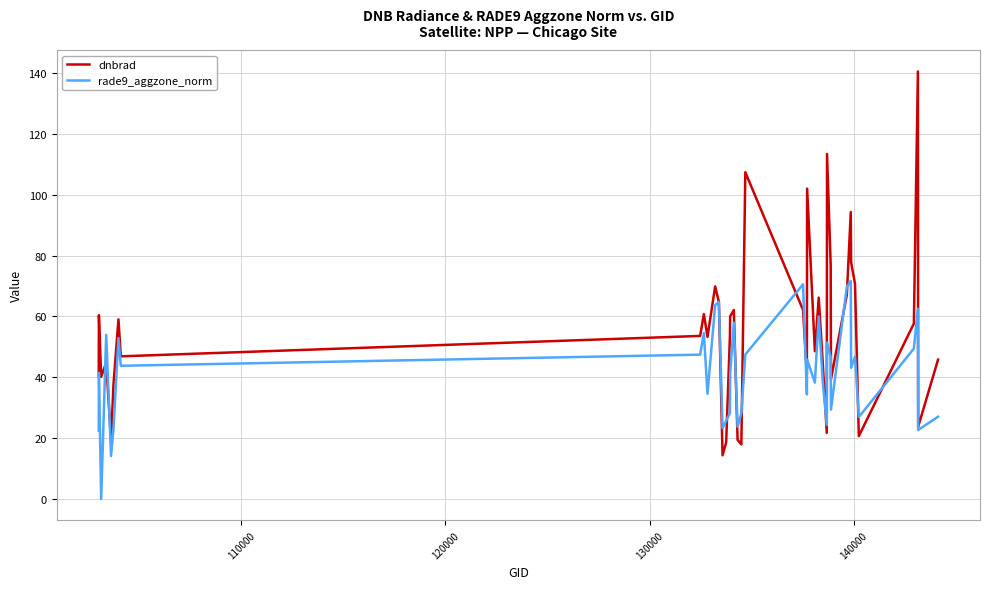

At how many categories does at least one series exceed 16?

40